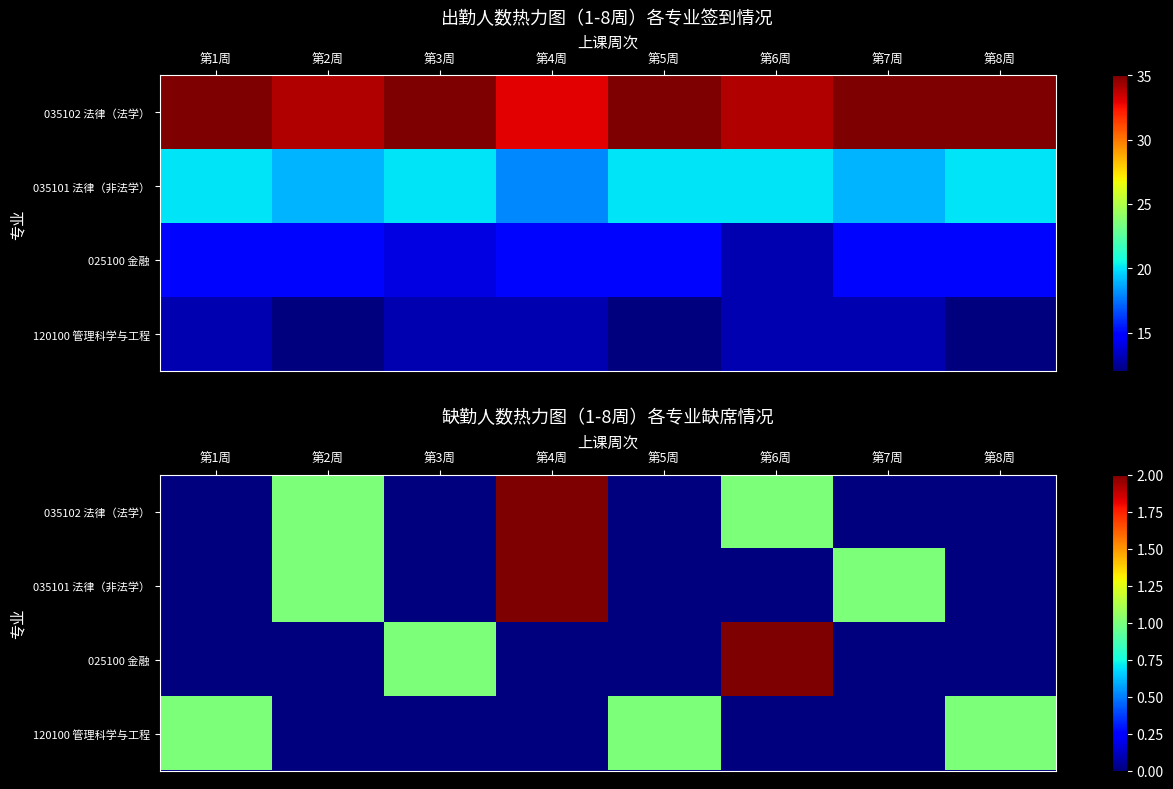

What is the difference between the highest and lowest values at 第8周?

1